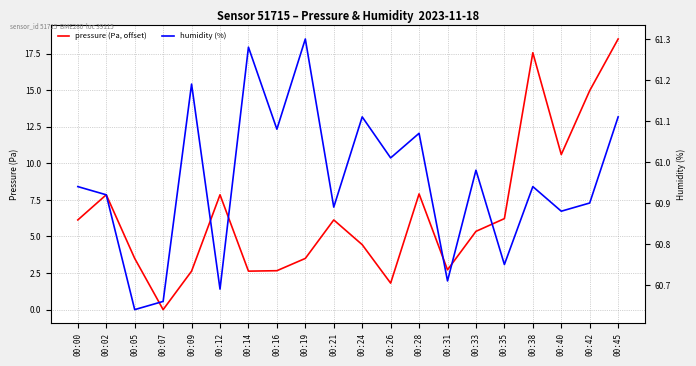

Reading left to right, what are all the values shown in this chart?

pressure (Pa, offset): 6.1	7.9	3.5	0.0	2.6	7.9	2.6	2.7	3.5	6.1	4.4	1.8	7.9	2.7	5.4	6.2	17.6	10.6	15.0	18.5
humidity (%): 60.9	60.9	60.6	60.7	61.2	60.7	61.3	61.1	61.3	60.9	61.1	61.0	61.1	60.7	61.0	60.8	60.9	60.9	60.9	61.1